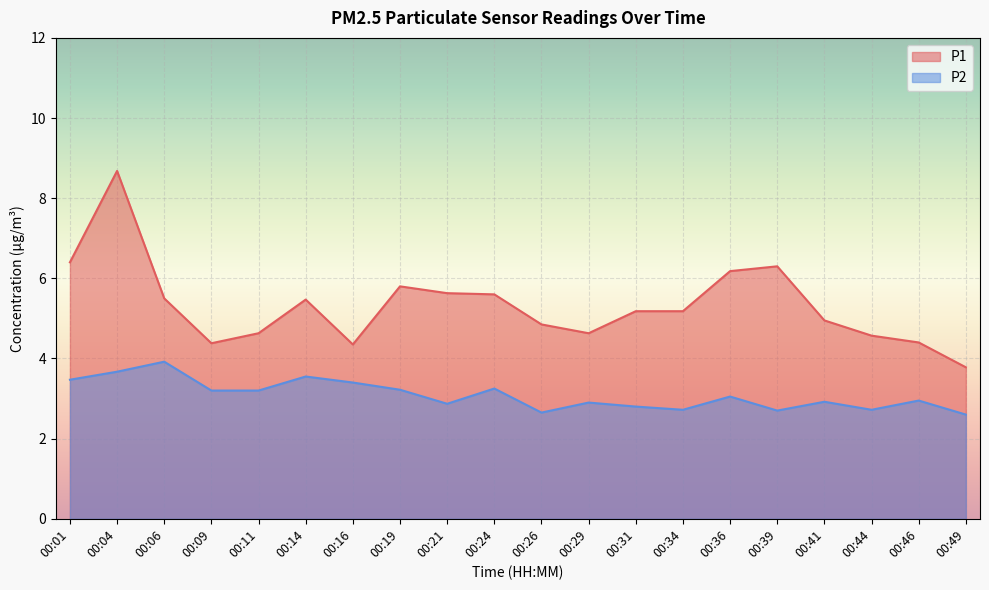

What are all the series names shown in the legend?

P1, P2